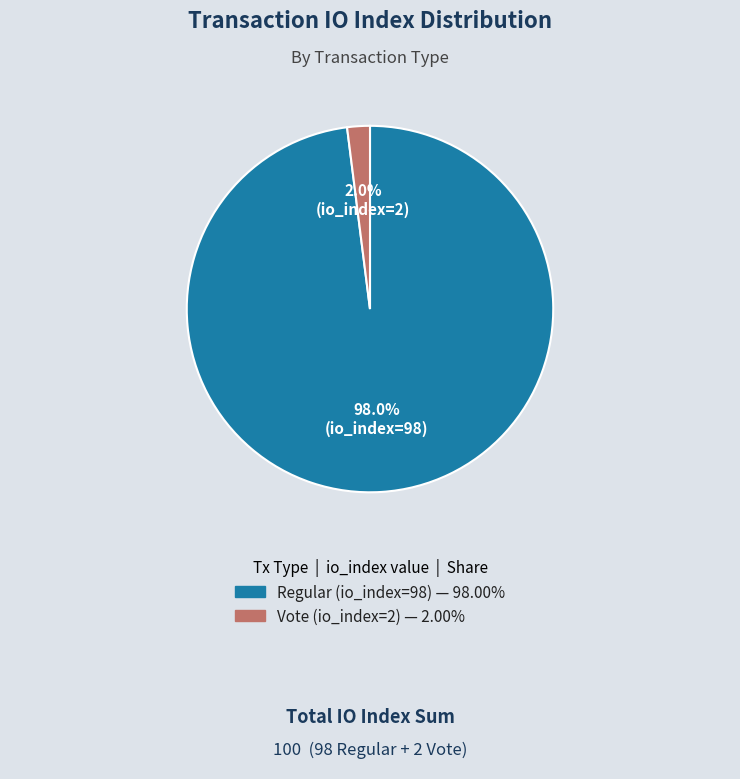

To the nearest percent, what is the difference between the Vote (io_index=2) and Regular (io_index=98) slice percentages?

96%